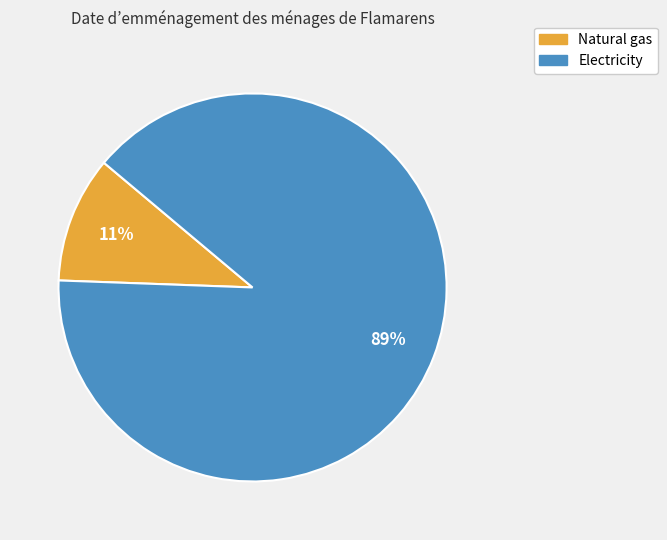

Between Electricity and Natural gas, which is larger?

Electricity